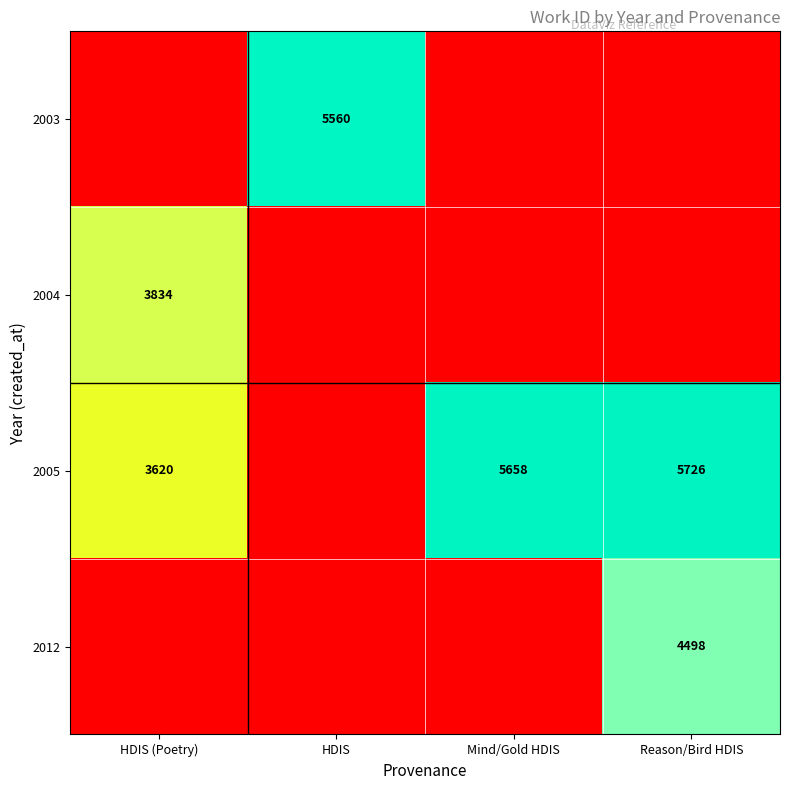

True or false: 2003 has a value of 2090 at HDIS.

False